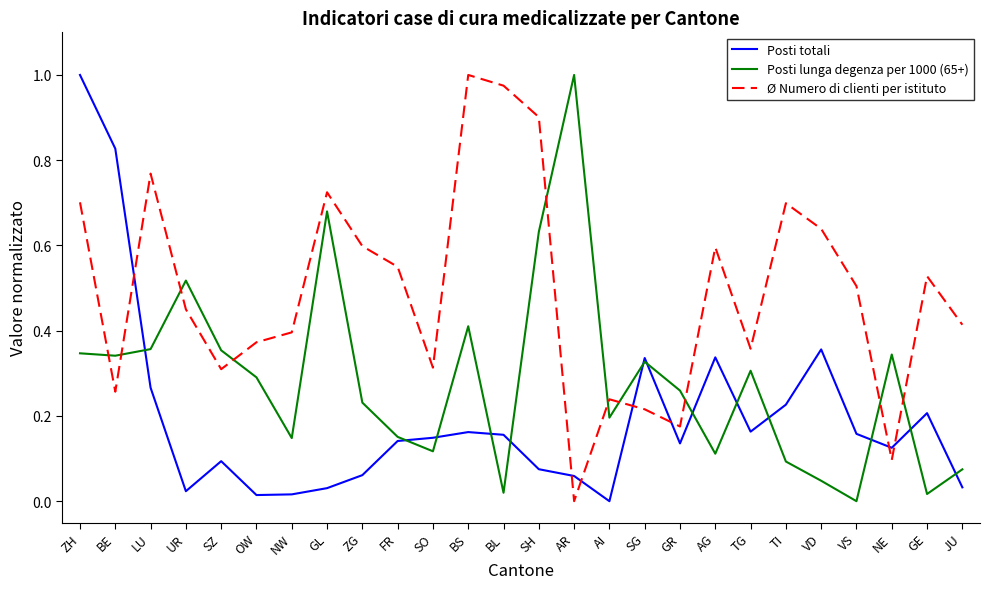

Which category has the highest value in the Posti lunga degenza per 1000 (65+) series?

AR